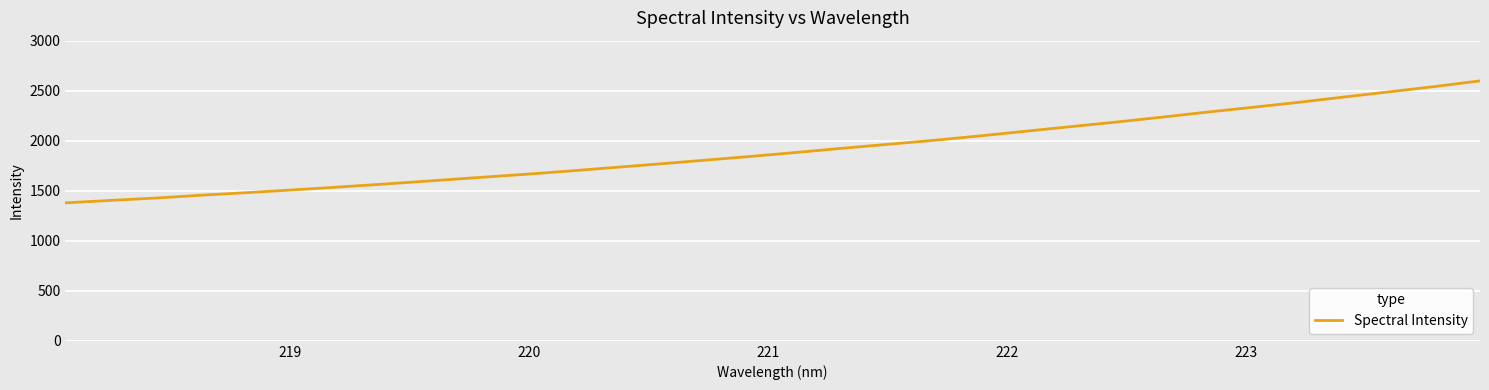

What is the difference between the maximum and minimum values?

1219.1